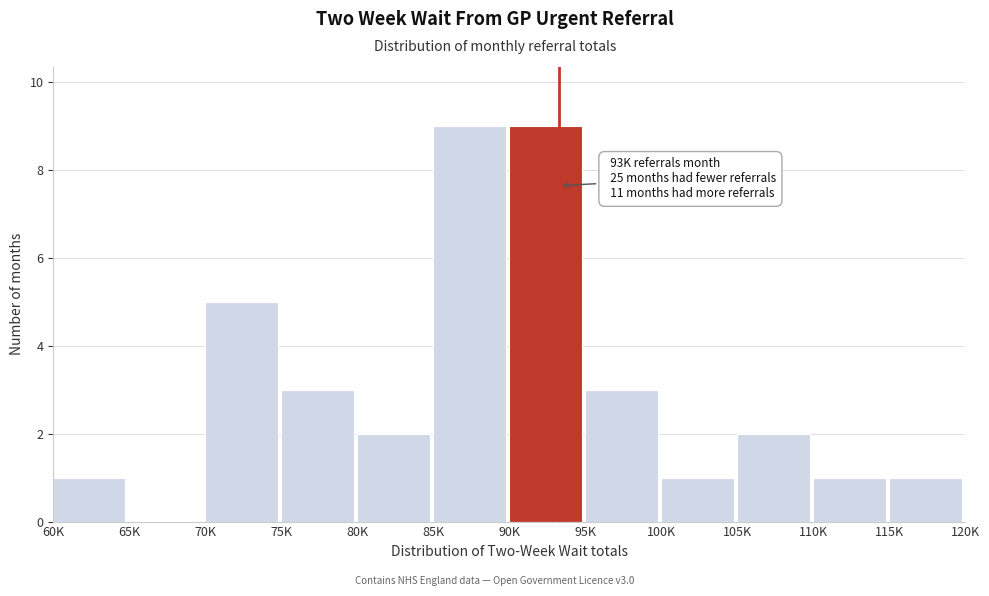

Reading right to left, list all the values displayed in this chart.

115K=1	110K=1	105K=2	100K=1	95K=3	90K=9	85K=9	80K=2	75K=3	70K=5	65K=0	60K=1